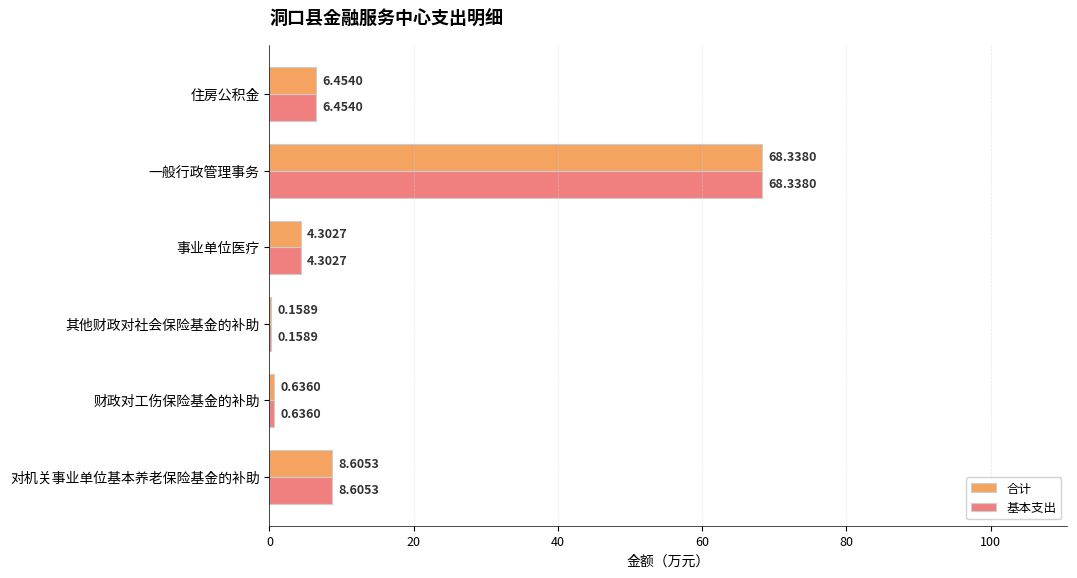

Which category has the highest value in the 基本支出 series?

一般行政管理事务